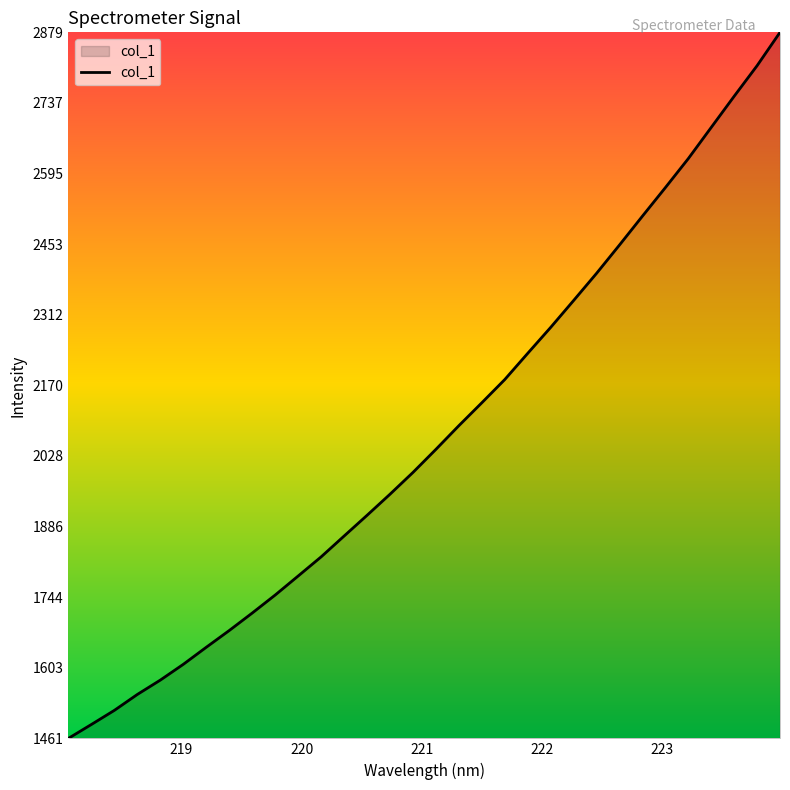

What is the greatest value displayed?

2878.6